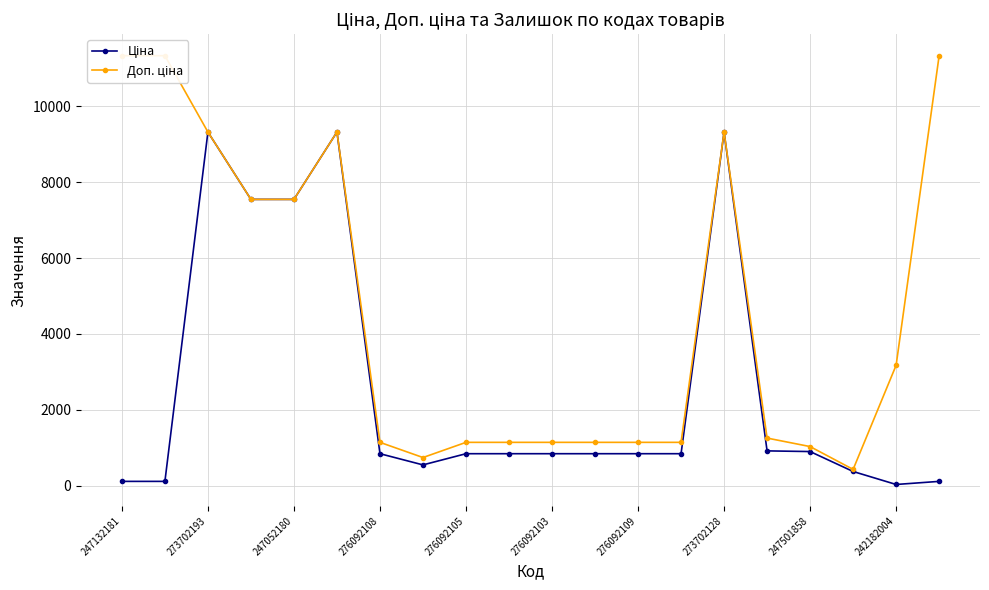

Which series has the largest total across all categories?

Доп. ціна